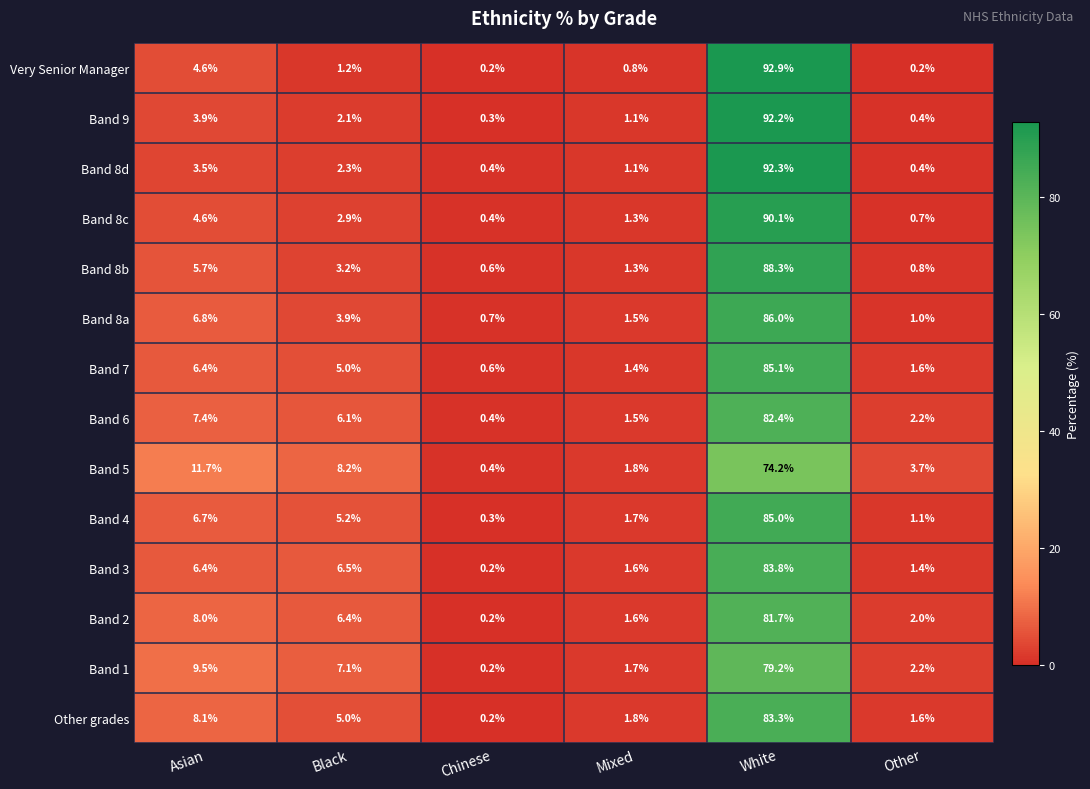

Which label corresponds to the largest value in the chart?

White